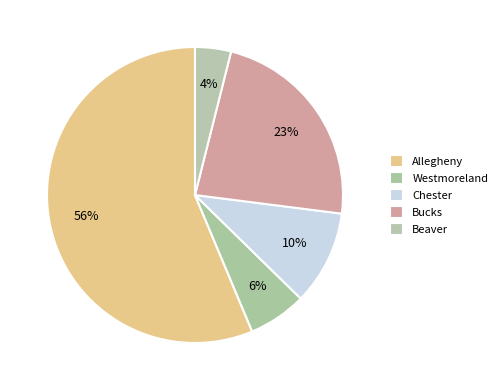

What is the total percentage of Beaver and Bucks?

27.0%